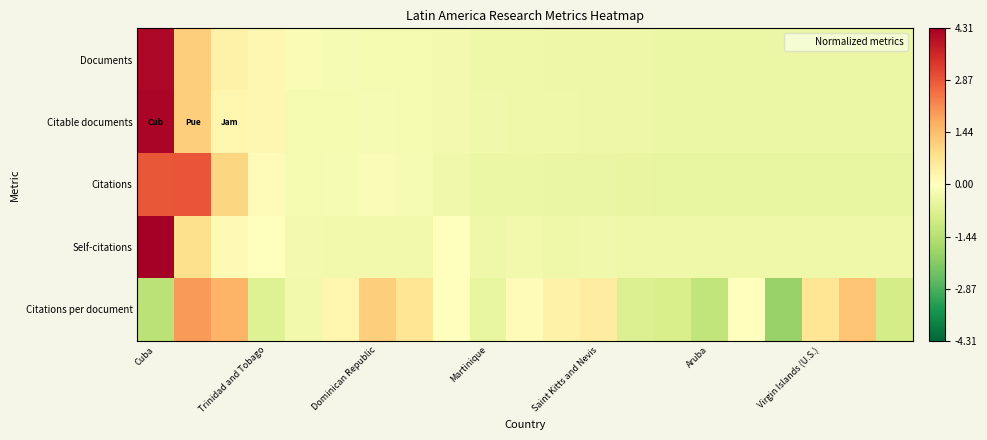

At which category is the sum across all series the highest?

Cuba